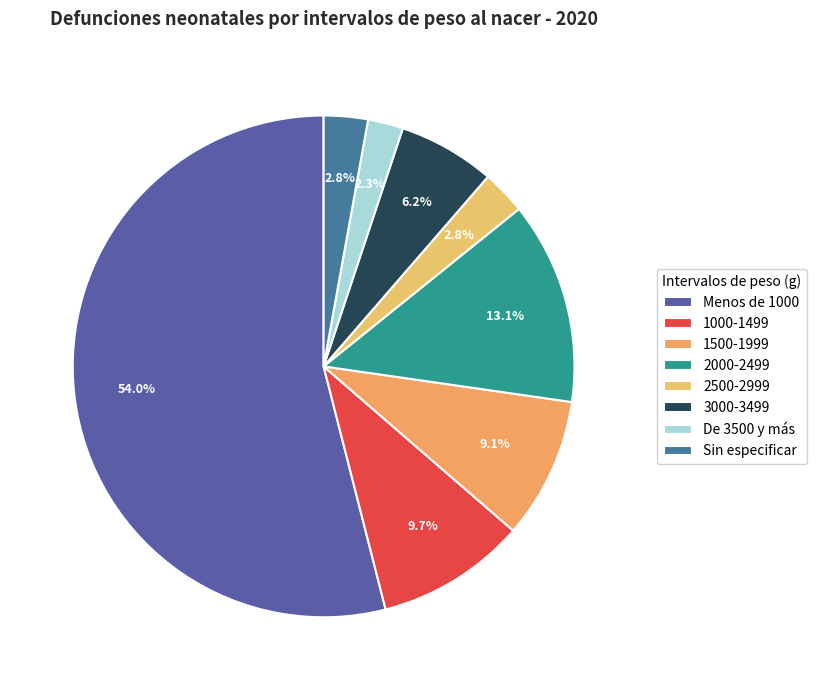

How many slices are in this pie chart?

8